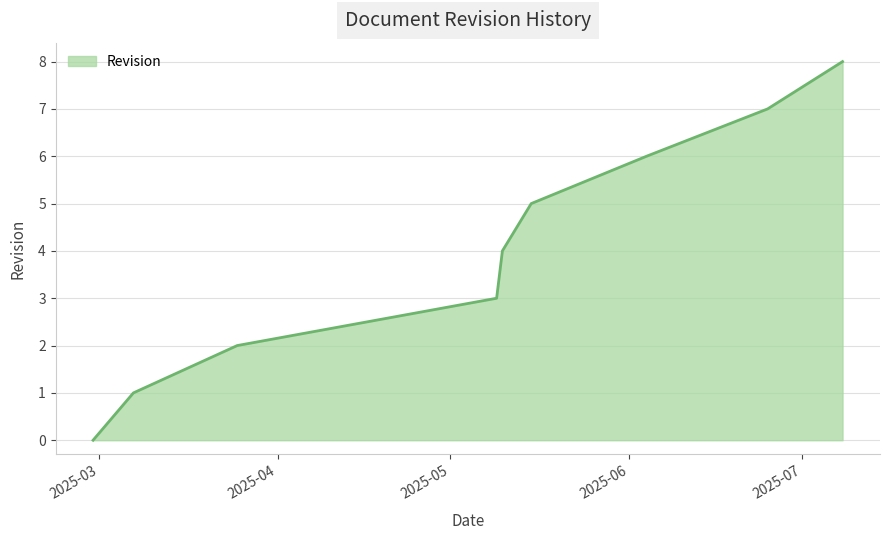

What is the greatest value displayed?

8